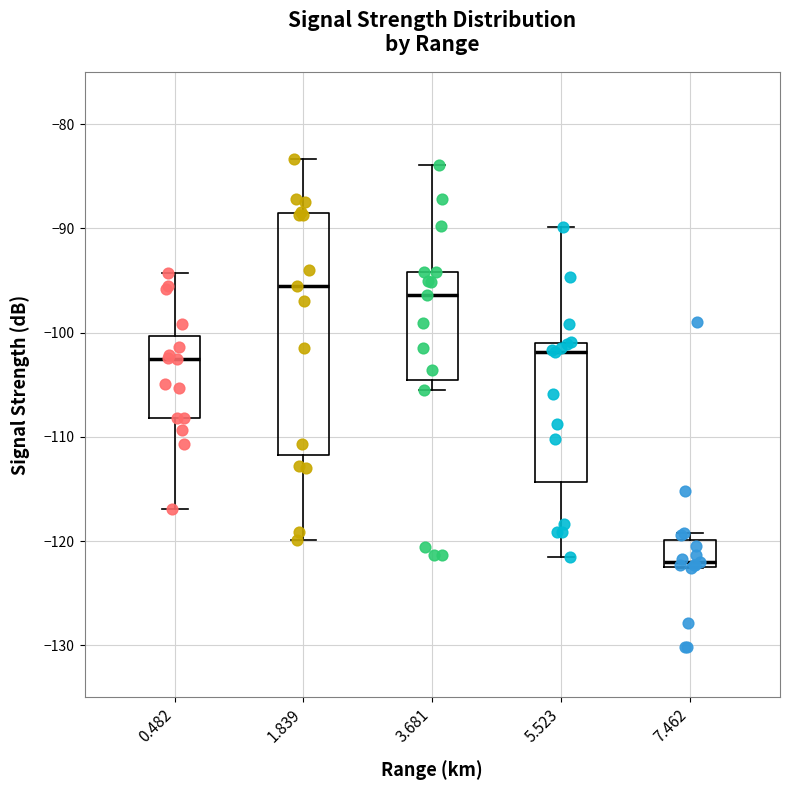

Where does the upper whisker of the box at x = 1.839 end on the y-axis? The values are not printed on the chart, so give them approximately, as read against the axis.

-83